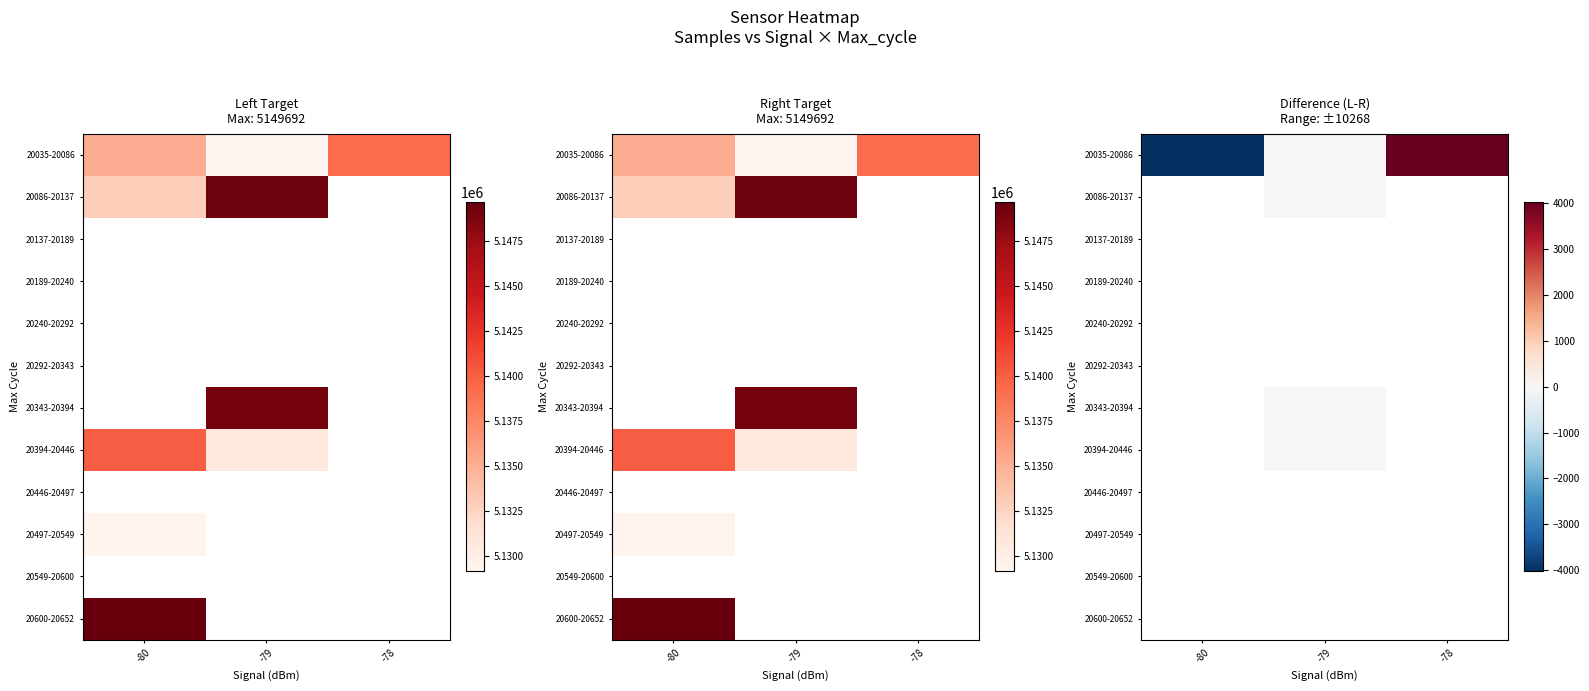

Which category has the lowest value across all series?

-80